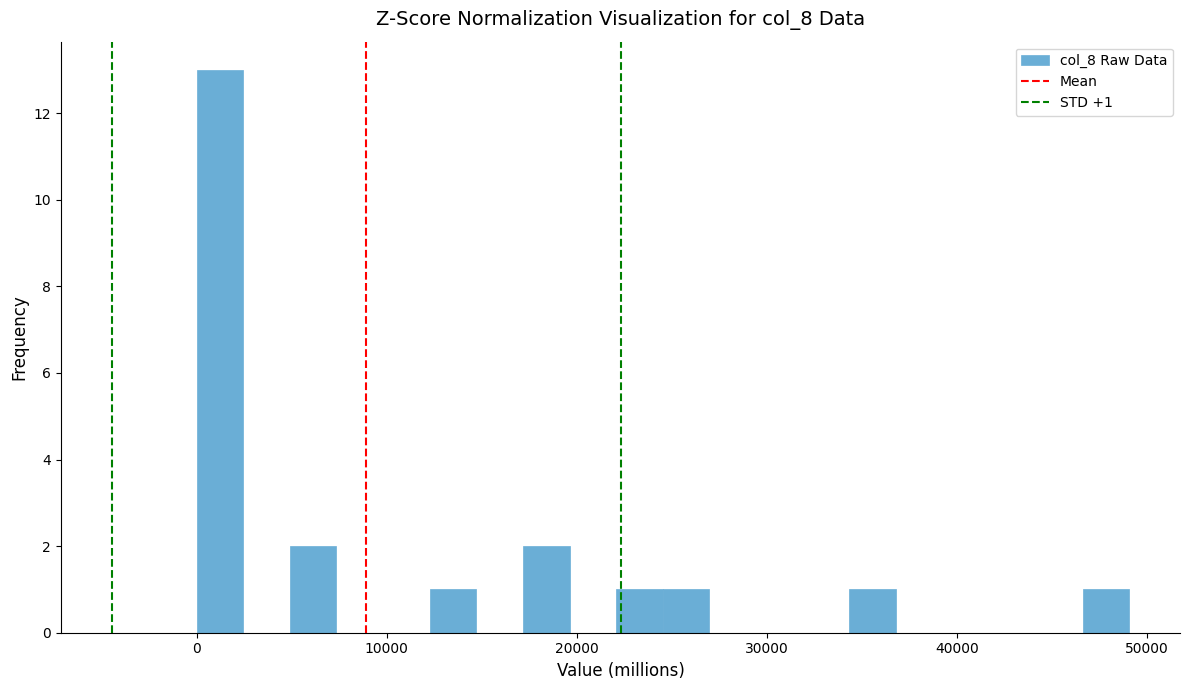

Read against the x-axis, roughly where is the centre of the tallest bar?

1000